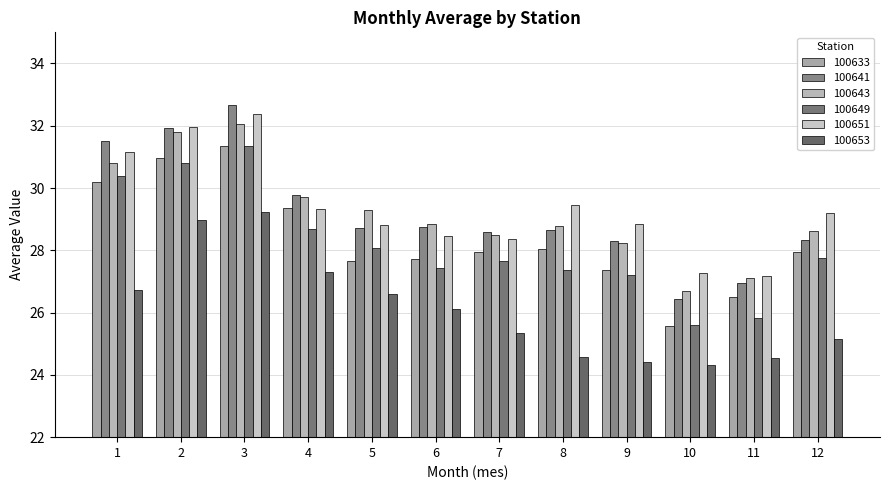

Does the chart contain stacked bars?

No